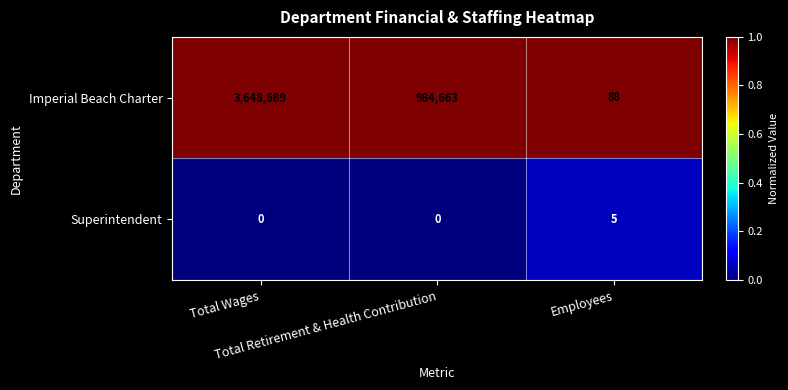

Rank the series by their maximum value, from highest to lowest.

Imperial Beach Charter, Superintendent